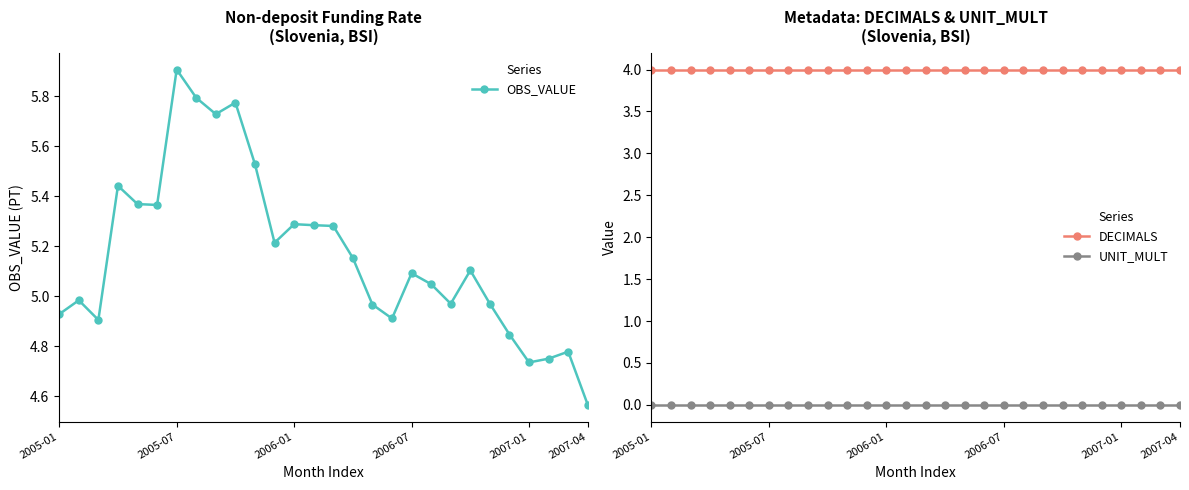

True or false: UNIT_MULT and DECIMALS cross at least once.

False